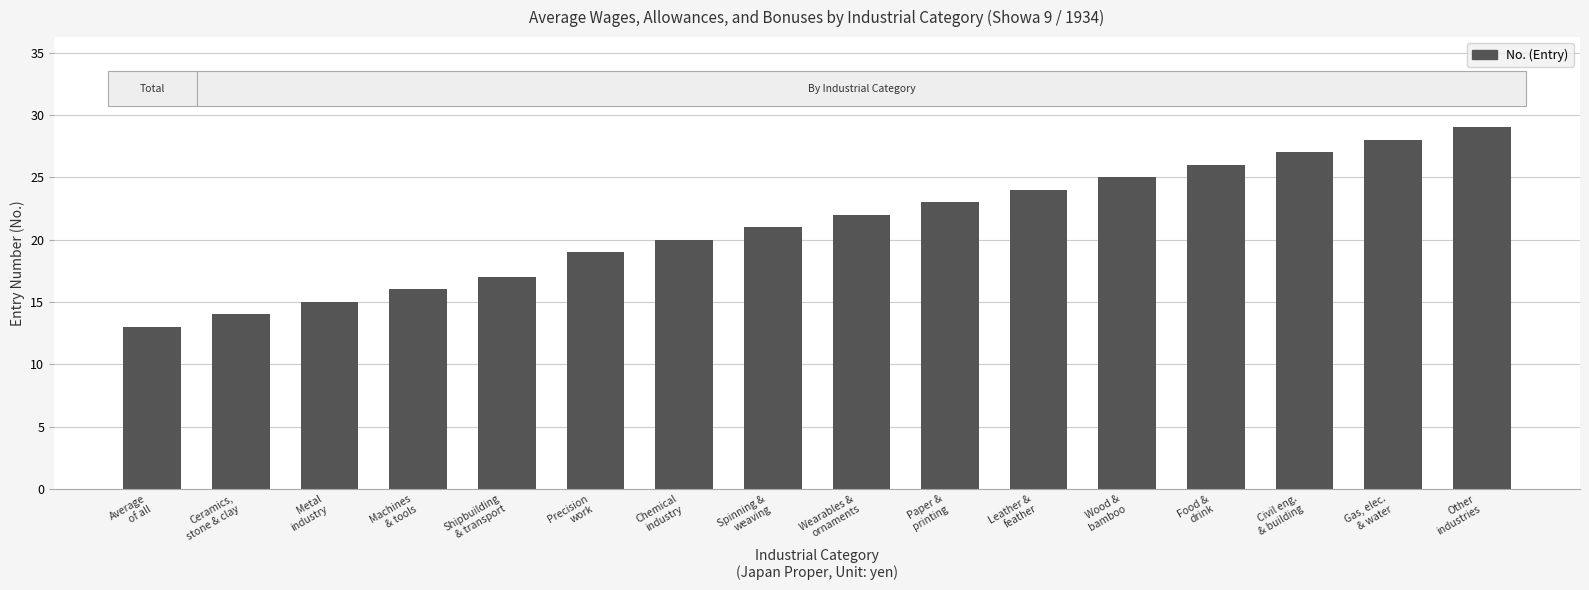

Reading right to left, what are all the values shown in this chart?

Other
industries=29	Gas, elec.
& water=28	Civil eng.
& building=27	Food &
drink=26	Wood &
bamboo=25	Leather &
feather=24	Paper &
printing=23	Wearables &
ornaments=22	Spinning &
weaving=21	Chemical
industry=20	Precision
work=19	Shipbuilding
& transport=17	Machines
& tools=16	Metal
industry=15	Ceramics,
stone & clay=14	Average
of all=13